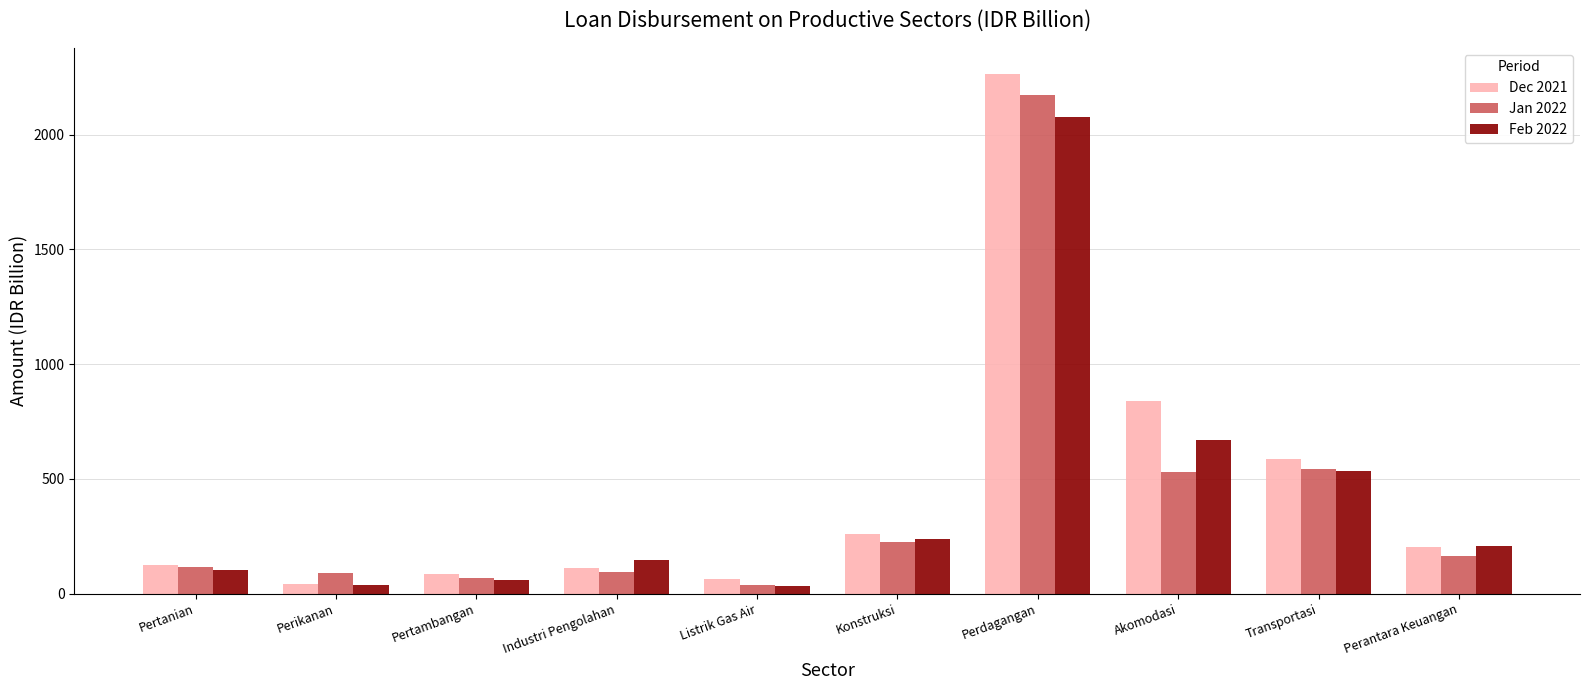

The value of Dec 2021 at Pertambangan is 85.3. True or false?

True